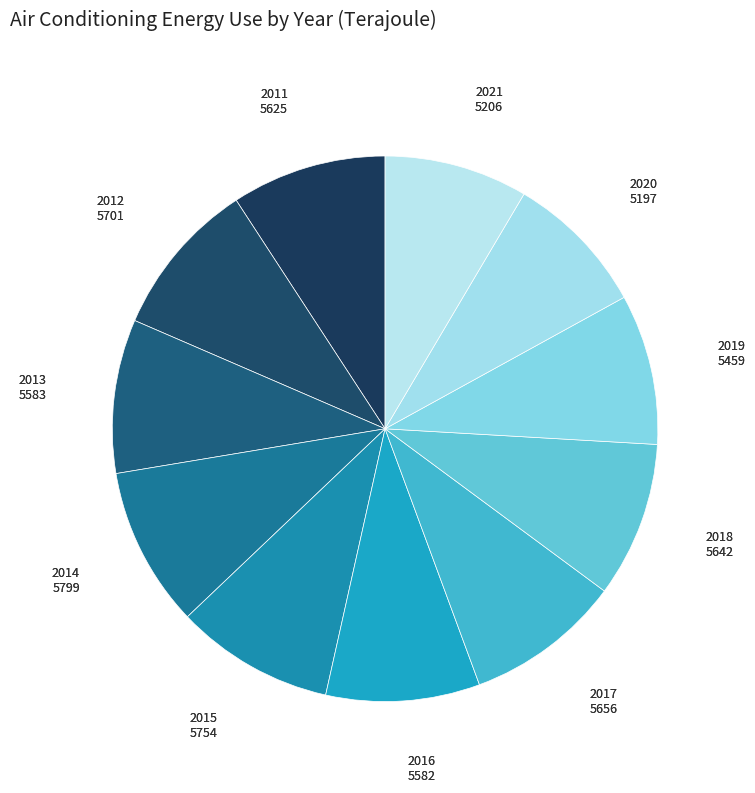

True or false: 2015 accounts for 9% of the total.

True